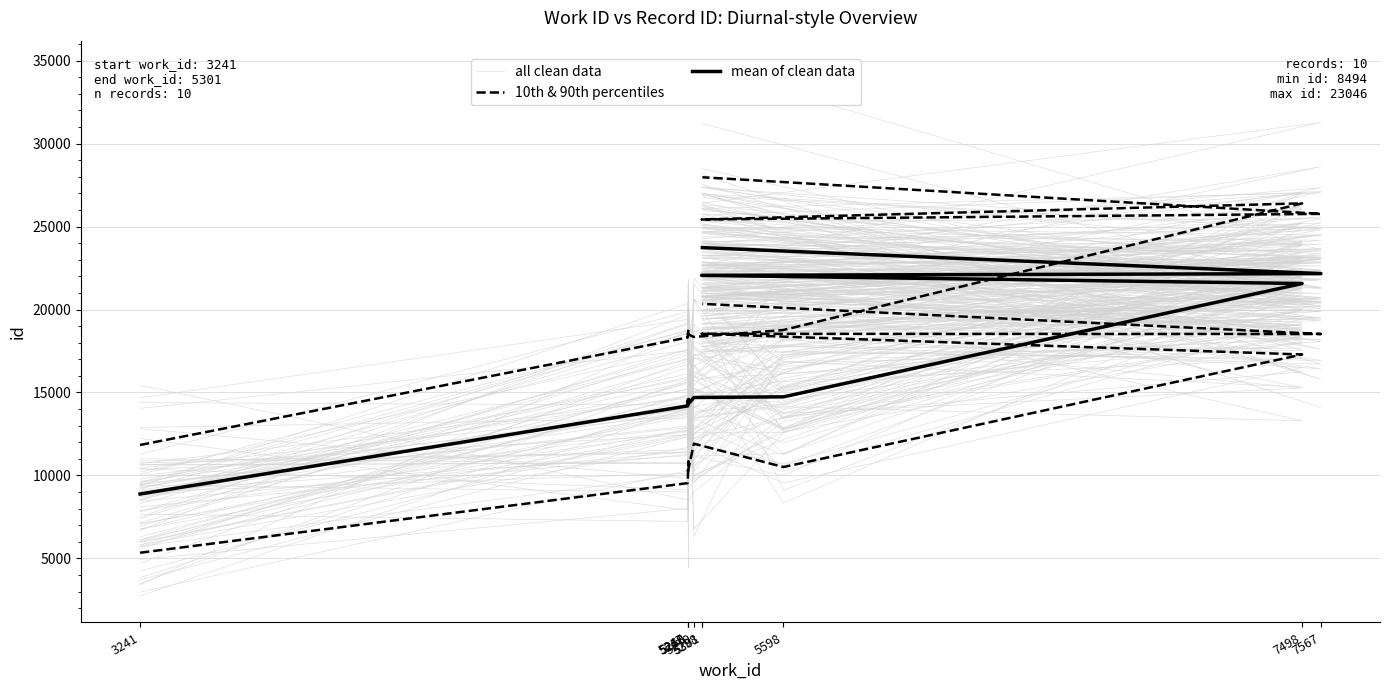

Rank the series at 5301 from lowest to highest value.

10th & 90th percentiles, mean of clean data, all clean data